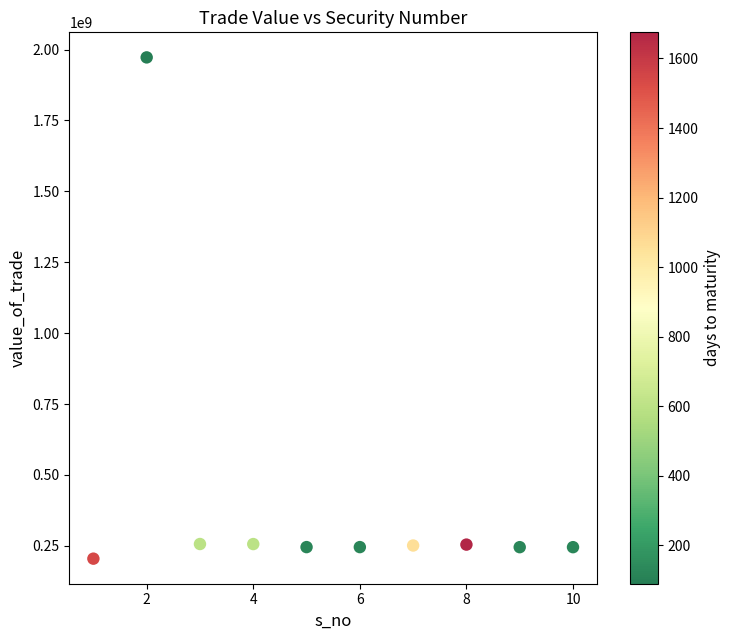

What is the range of Y values (max minus min)?

1767678600.0